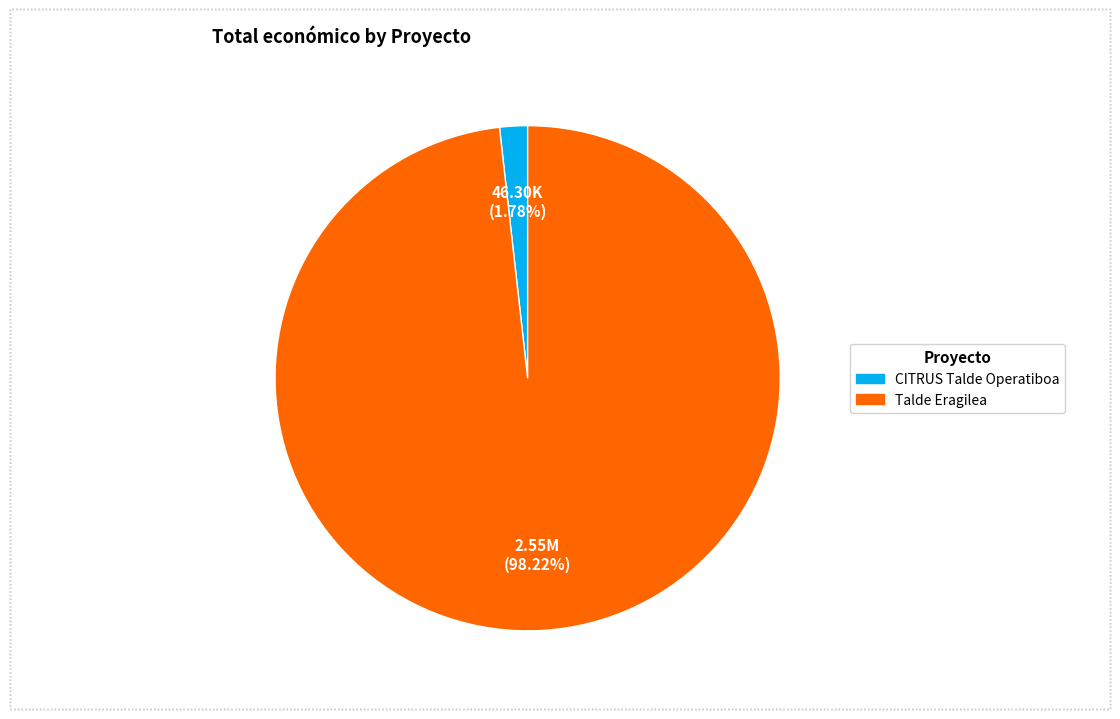

What percentage is the CITRUS Talde Operatiboa slice, to the nearest percent?

2%